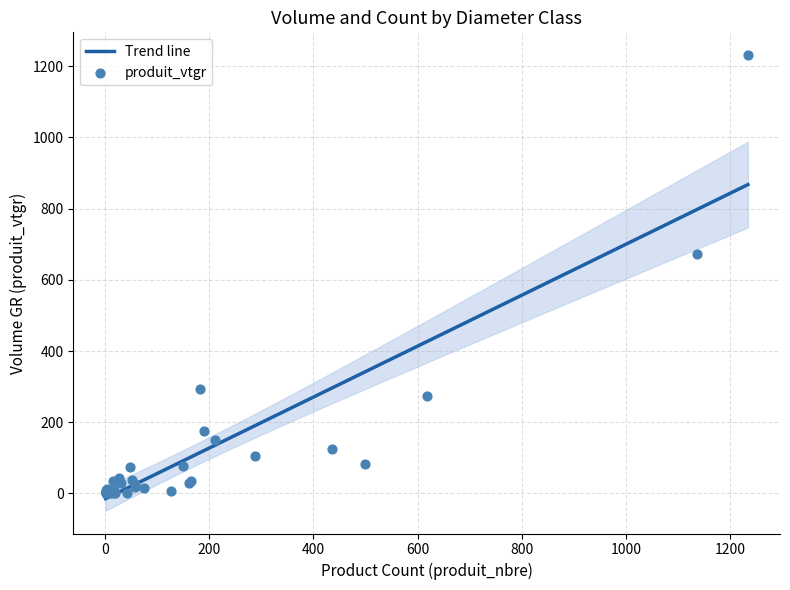

What is the highest value of the Trend line series?

867.5